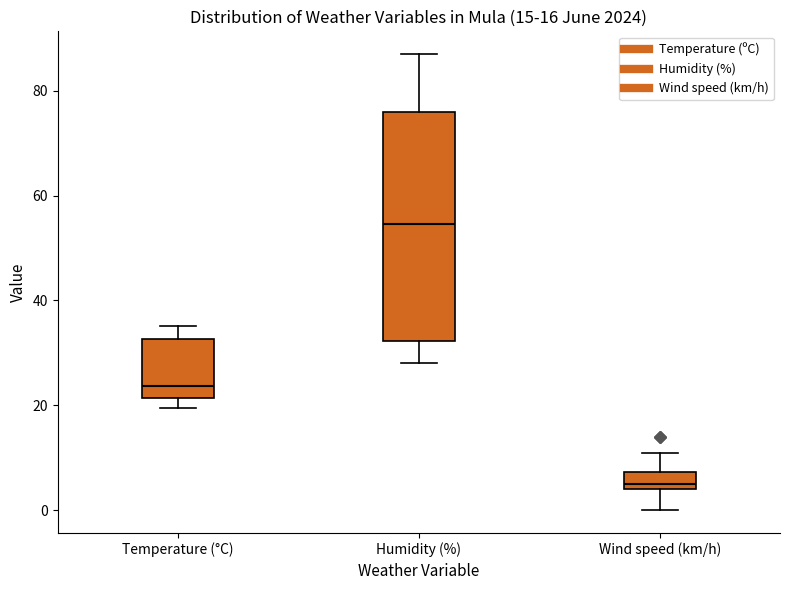

Which box's median line is the lowest?

Wind speed (km/h)